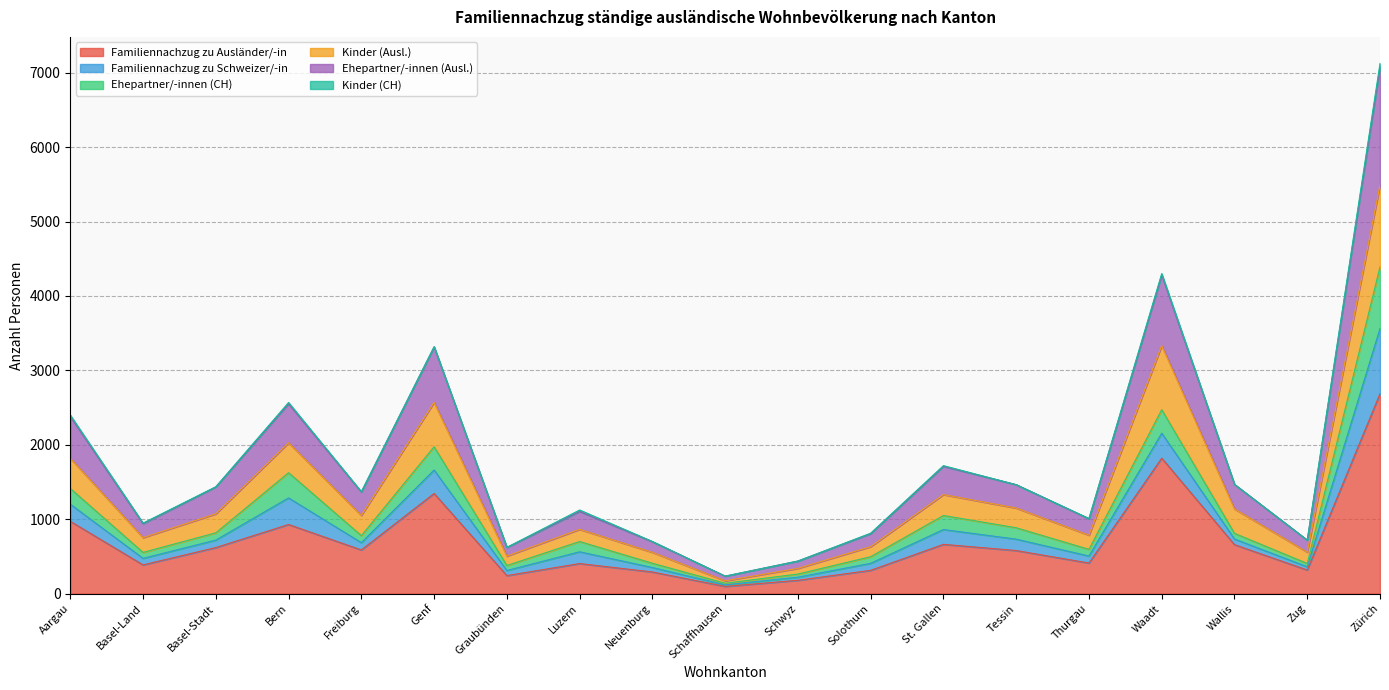

At which category is the sum across all series the highest?

Zürich